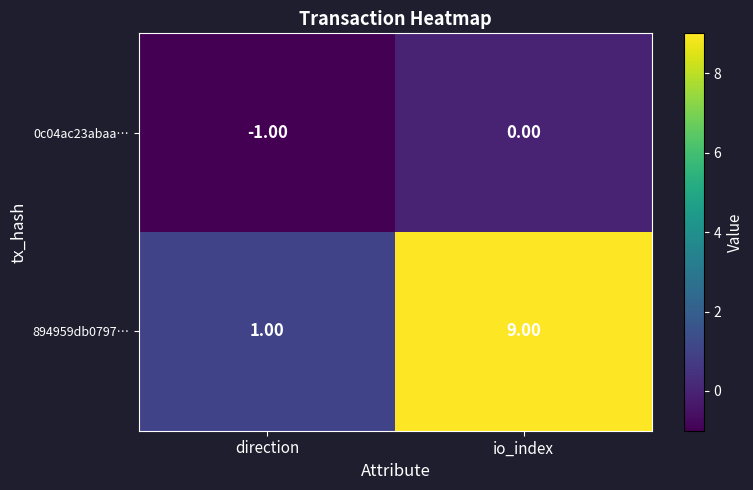

Which series has the largest range (max minus min)?

894959db0797…